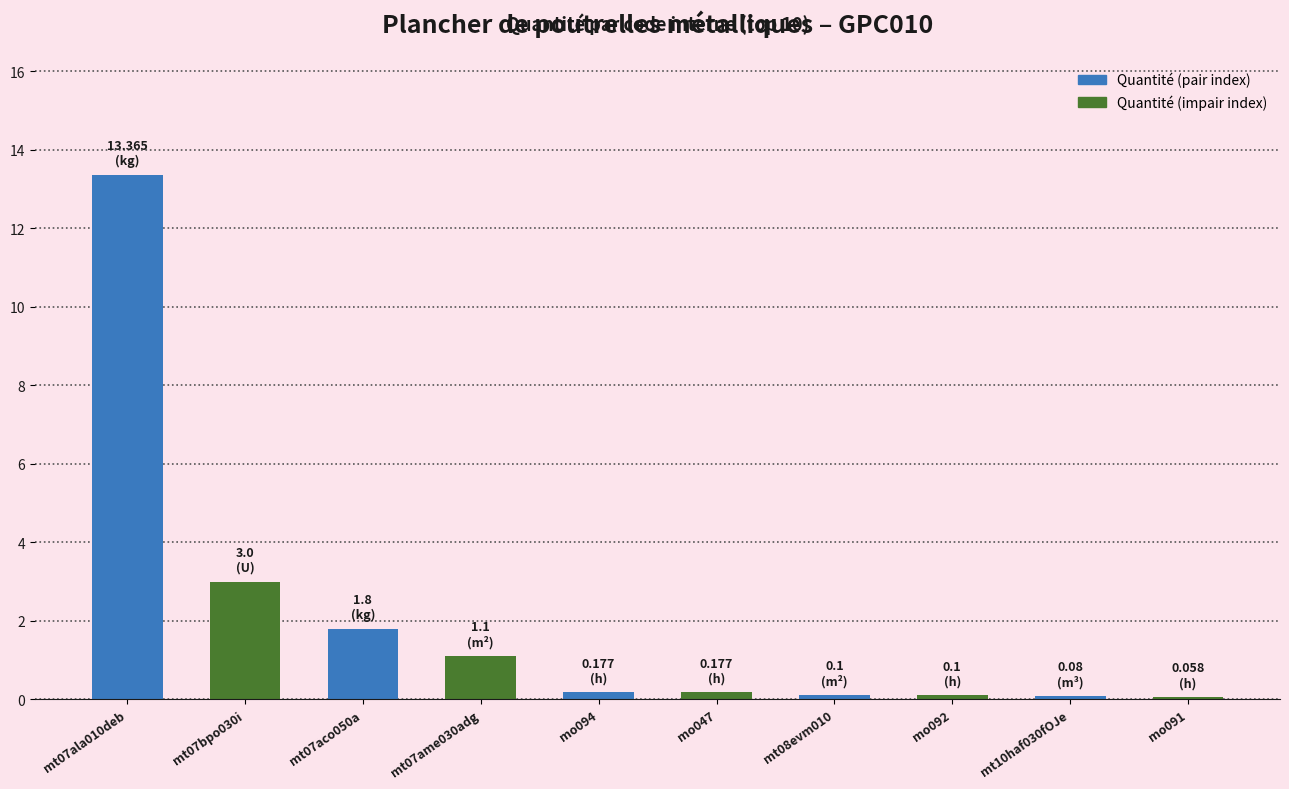

What is the average value?

2.0